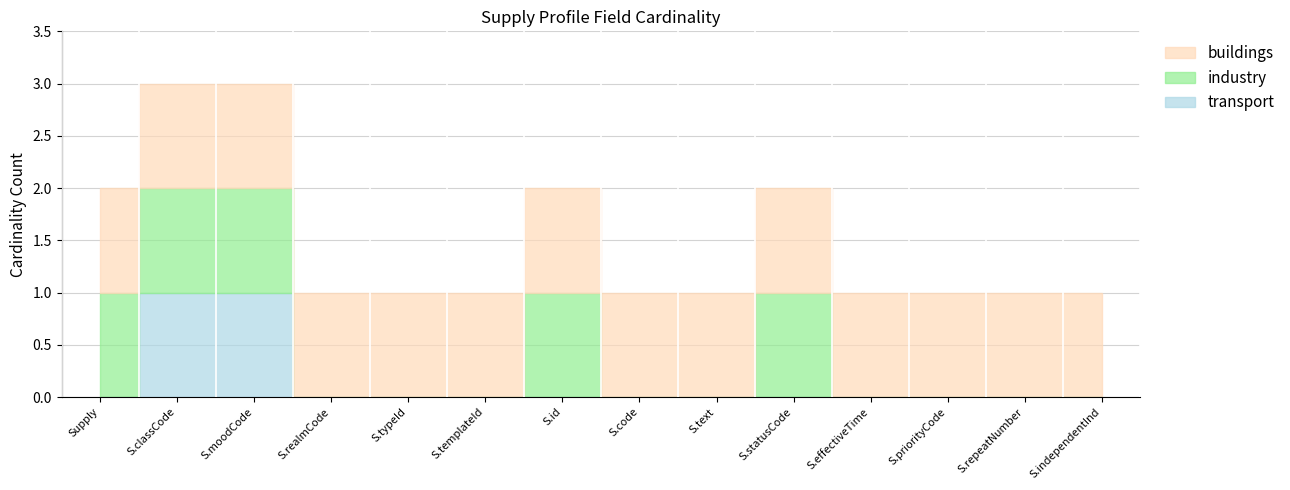

How many interior local peaks does the buildings series have?

2